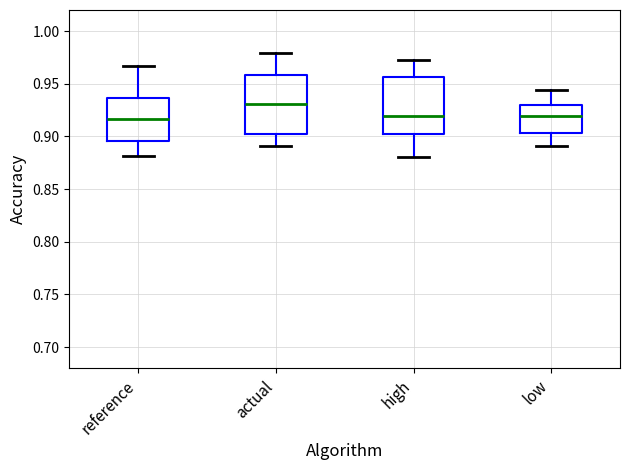

Reading left to right, read every box against the y-axis: the position of its median line, the range the box covers, and the ends of its whiskers. The values are not printed on the chart, so give them approximately, as read against the axis.

reference: median 0.915, box 0.895 to 0.935, whiskers 0.880 to 0.965
actual: median 0.930, box 0.900 to 0.960, whiskers 0.890 to 0.980
high: median 0.920, box 0.905 to 0.955, whiskers 0.880 to 0.970
low: median 0.920, box 0.905 to 0.930, whiskers 0.890 to 0.945